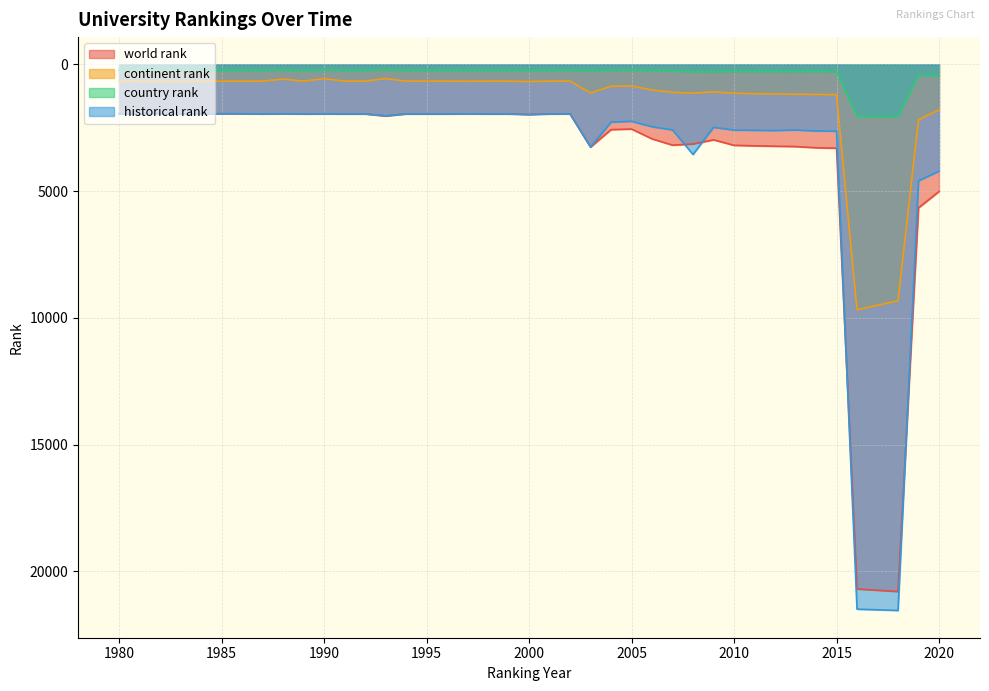

What is the highest value of the country rank series?

2057.0